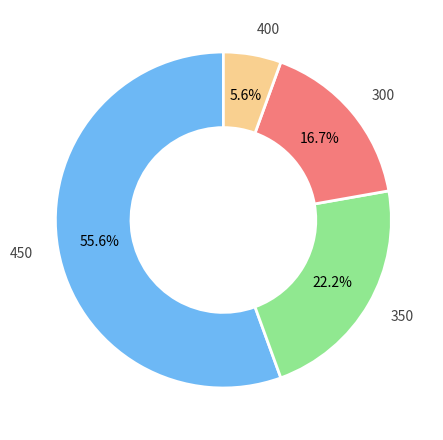

Is there a majority slice in this chart?

Yes